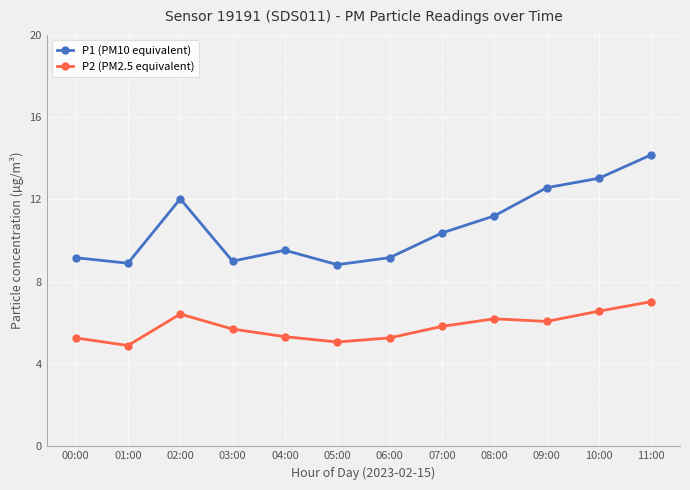

Which category has the highest value across all series?

11:00